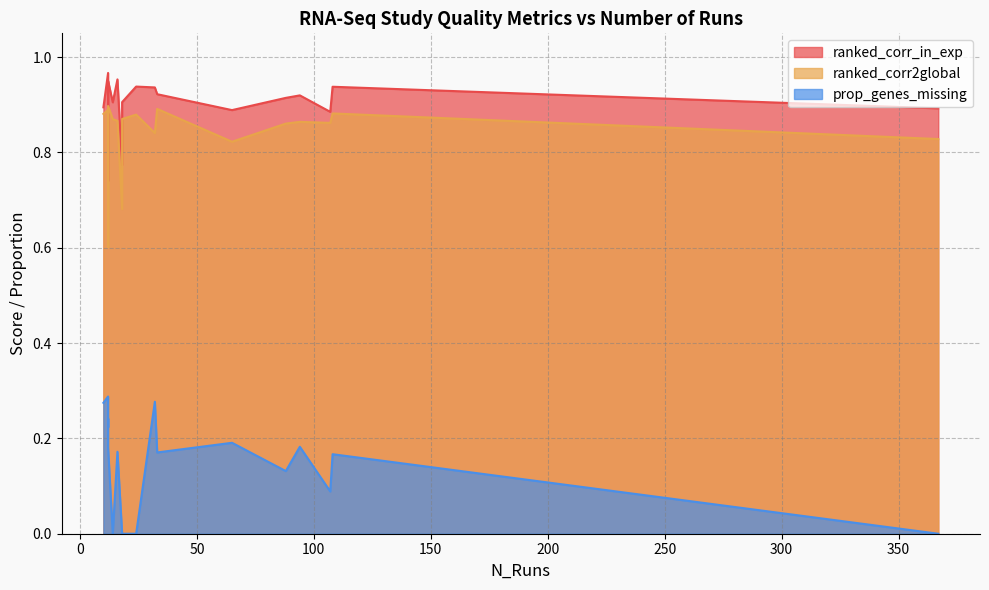

True or false: ranked_corr_in_exp and prop_genes_missing intersect in this chart.

False